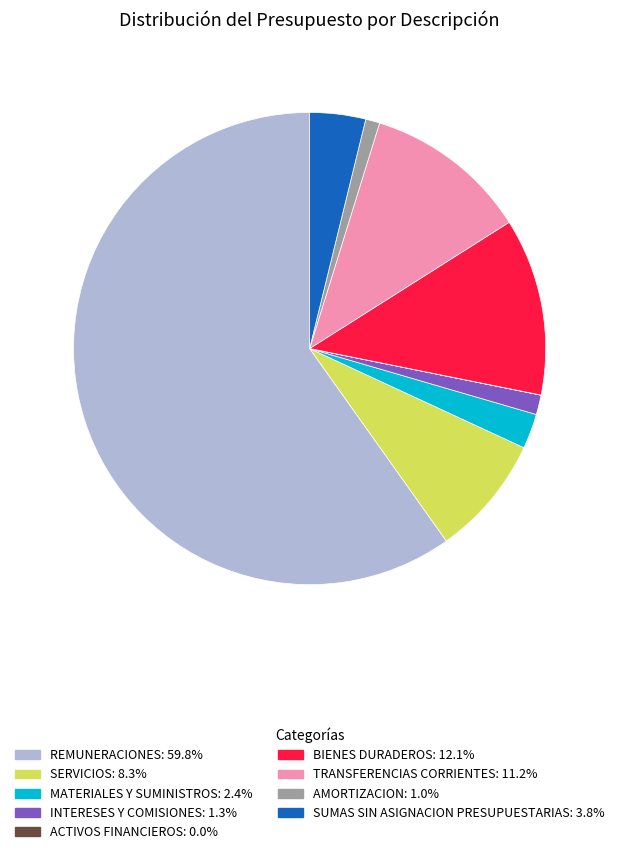

What is the ratio of the value at AMORTIZACION to the value at MATERIALES Y SUMINISTROS?

0.4